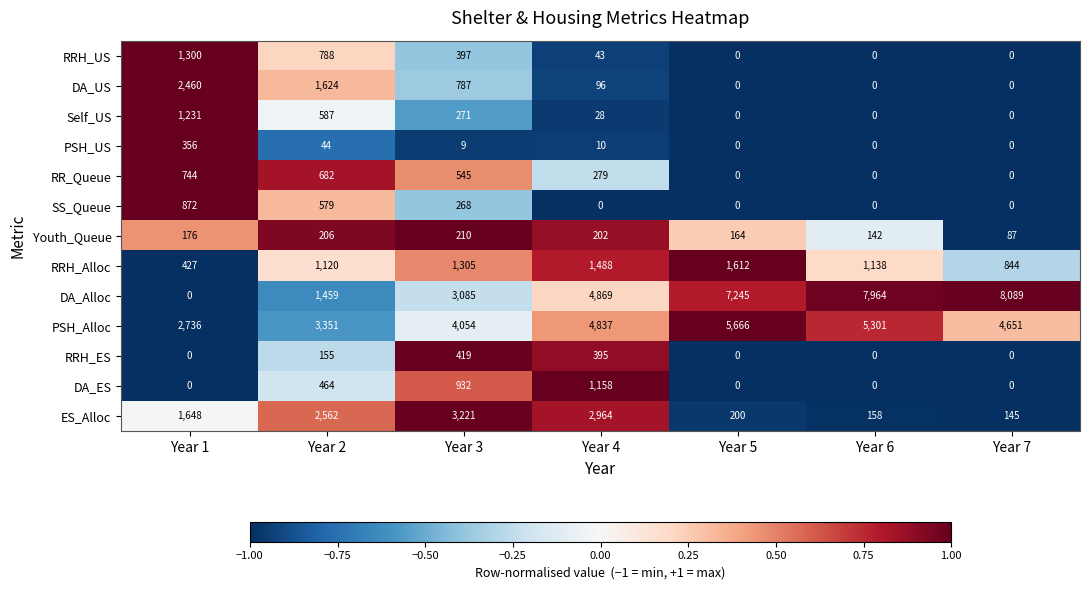

What is the sum of the SS_Queue values at Year 2 and Year 6?

579